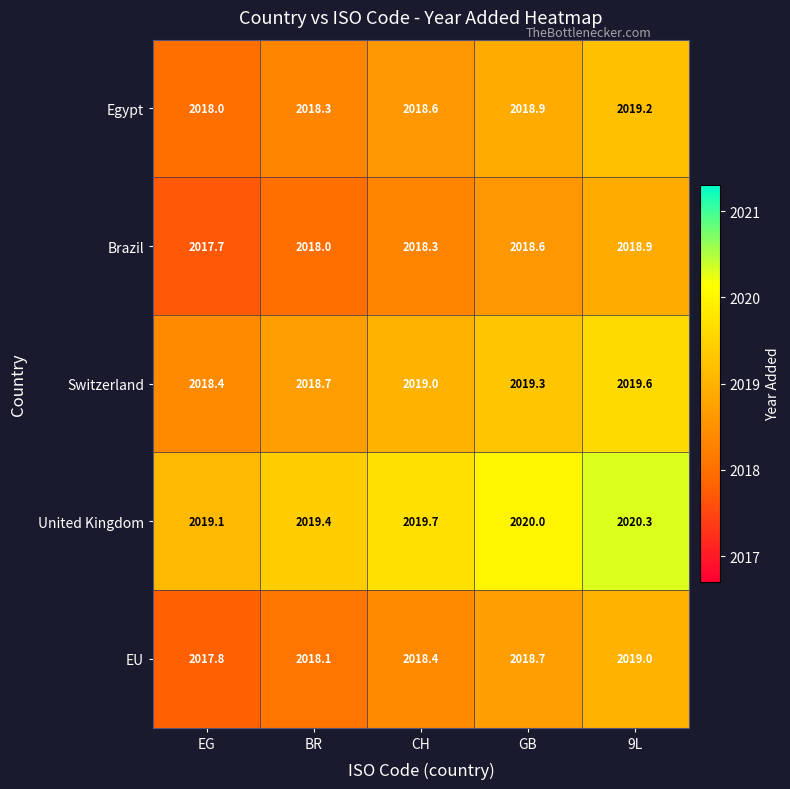

How many distinct data groups are displayed?

5